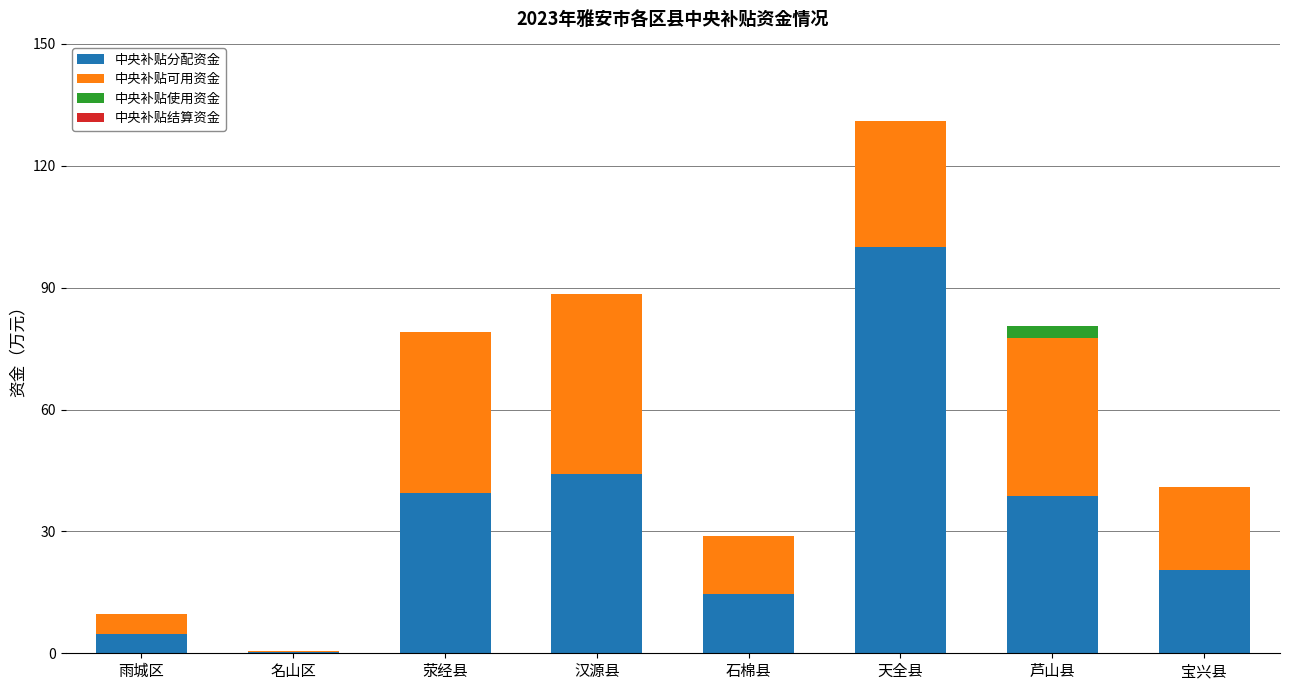

True or false: 中央补贴分配资金 has a value of 18.6 at 芦山县.

False